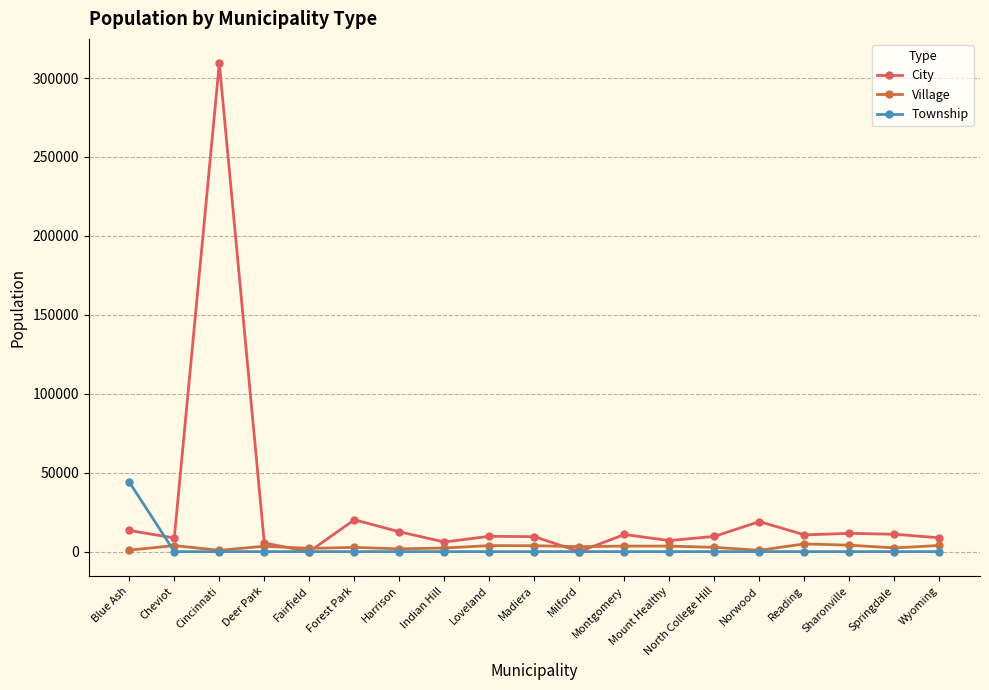

The Township series shows 0 at Reading. True or false?

True